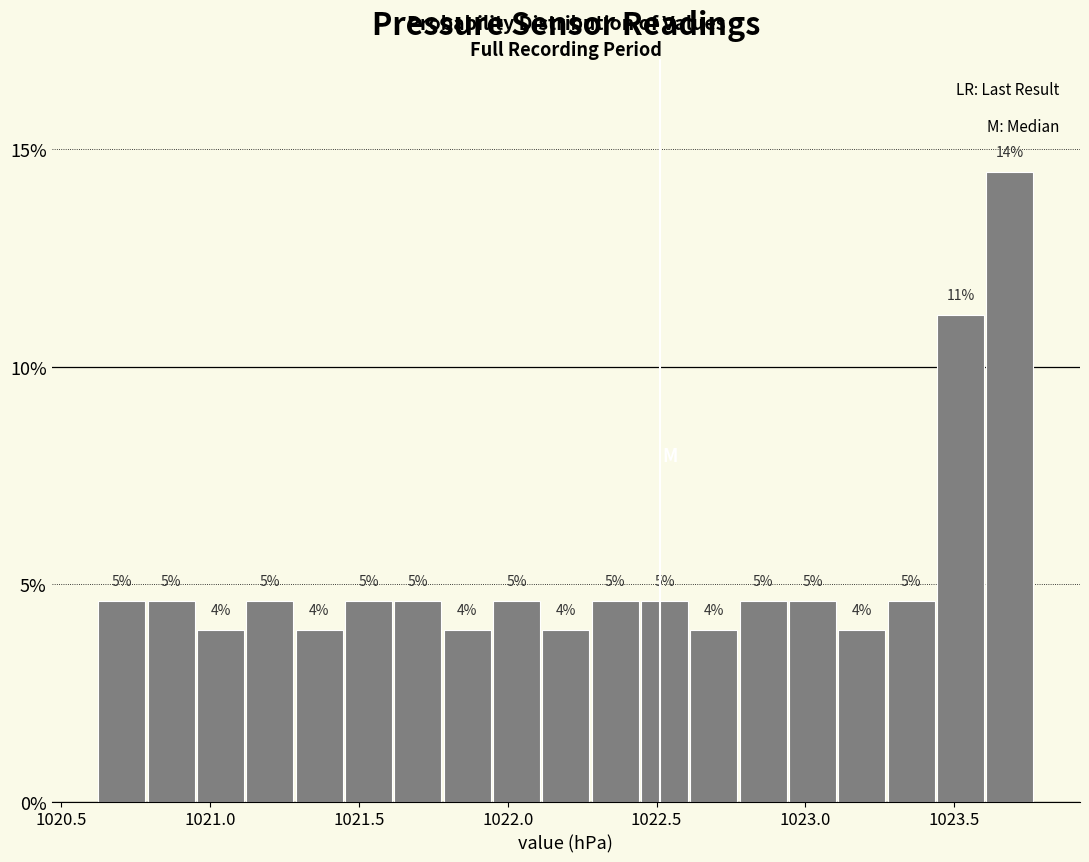

Read against the x-axis, roughly where is the centre of the tallest bar?

1023.70